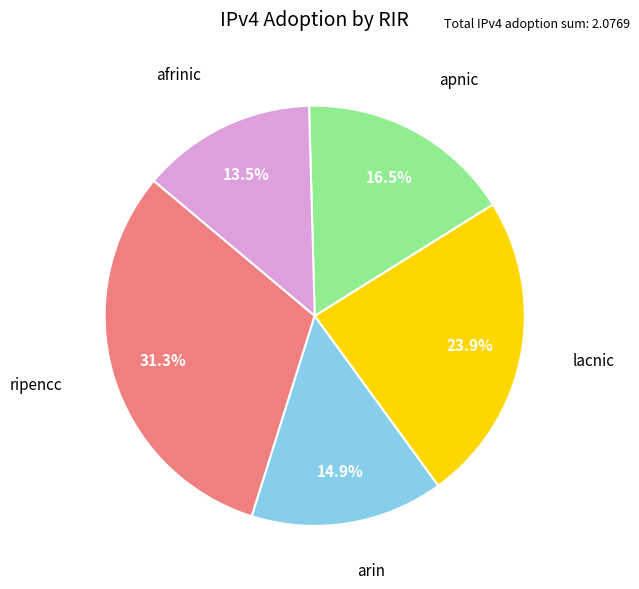

To the nearest percent, what is the average slice percentage?

20%